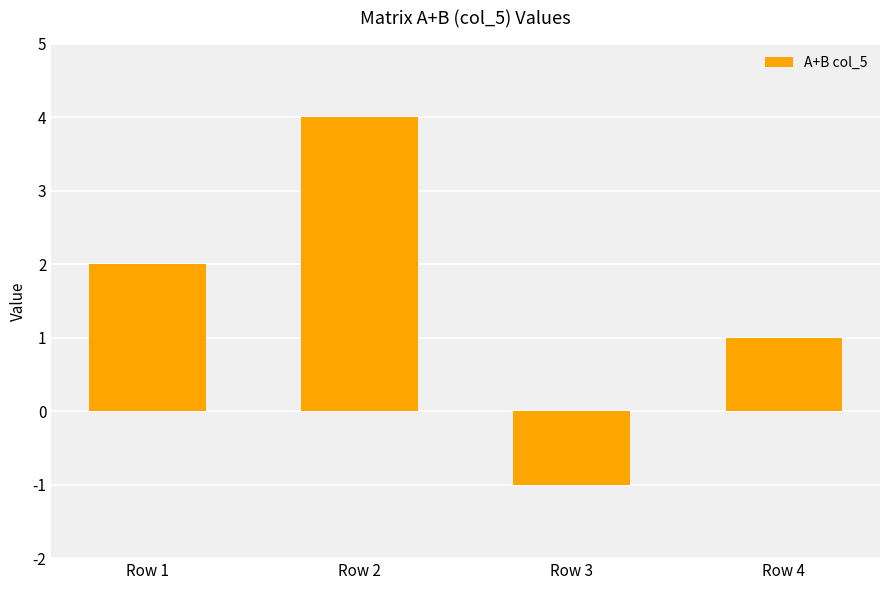

List the labels in order of value, smallest first.

Row 3, Row 4, Row 1, Row 2